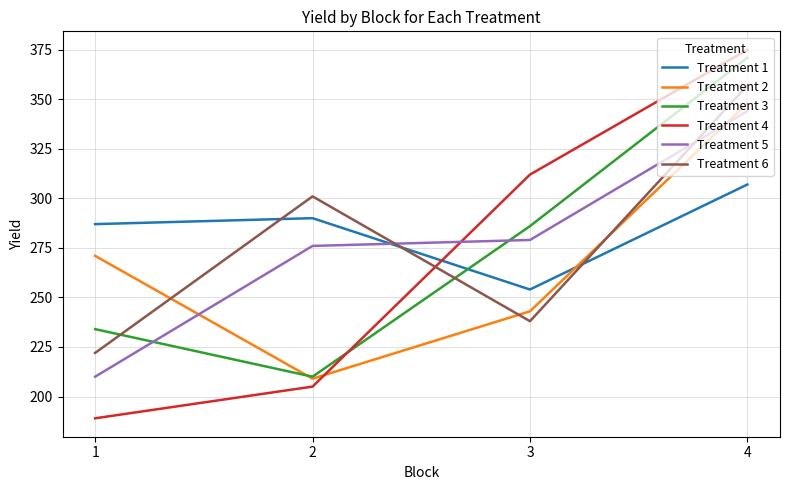

Is it true that Treatment 6 equals 301 at 2?

True